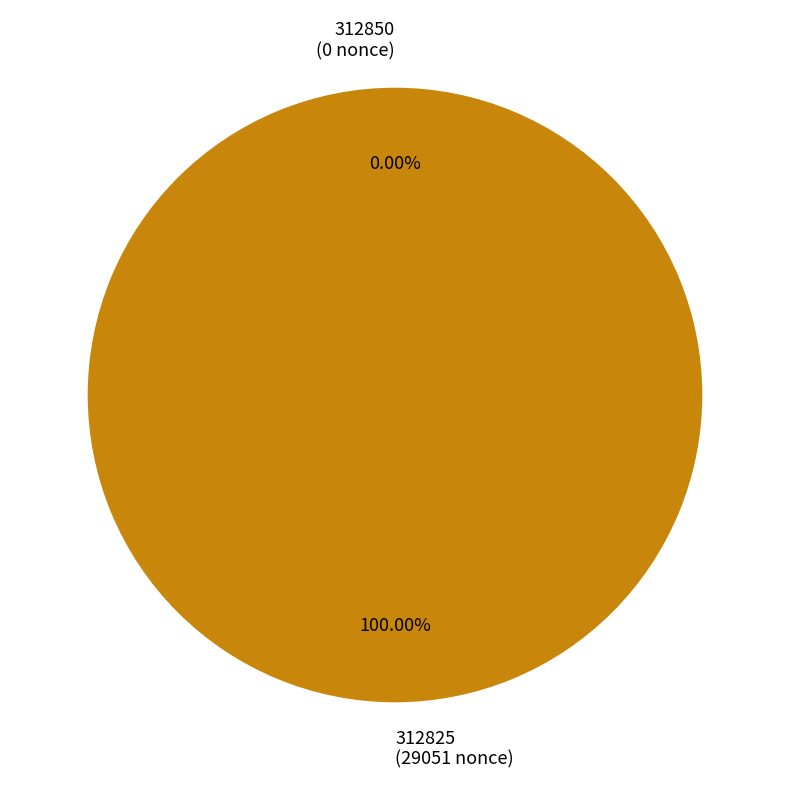

How many slices are in this pie chart?

2